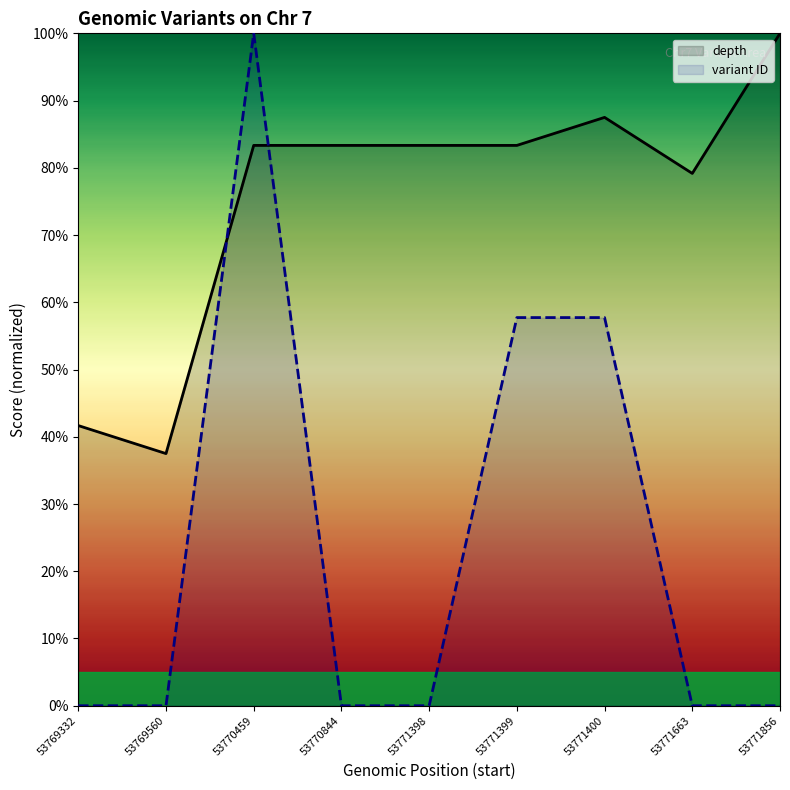

How many series are shown in this chart?

2